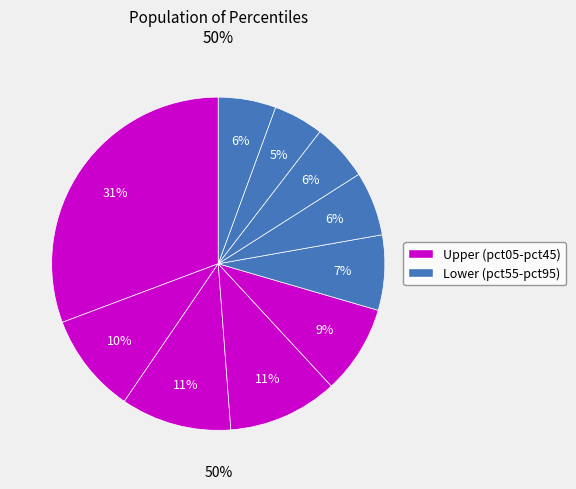

What is the total percentage of pct15 and pct35?

20.4%